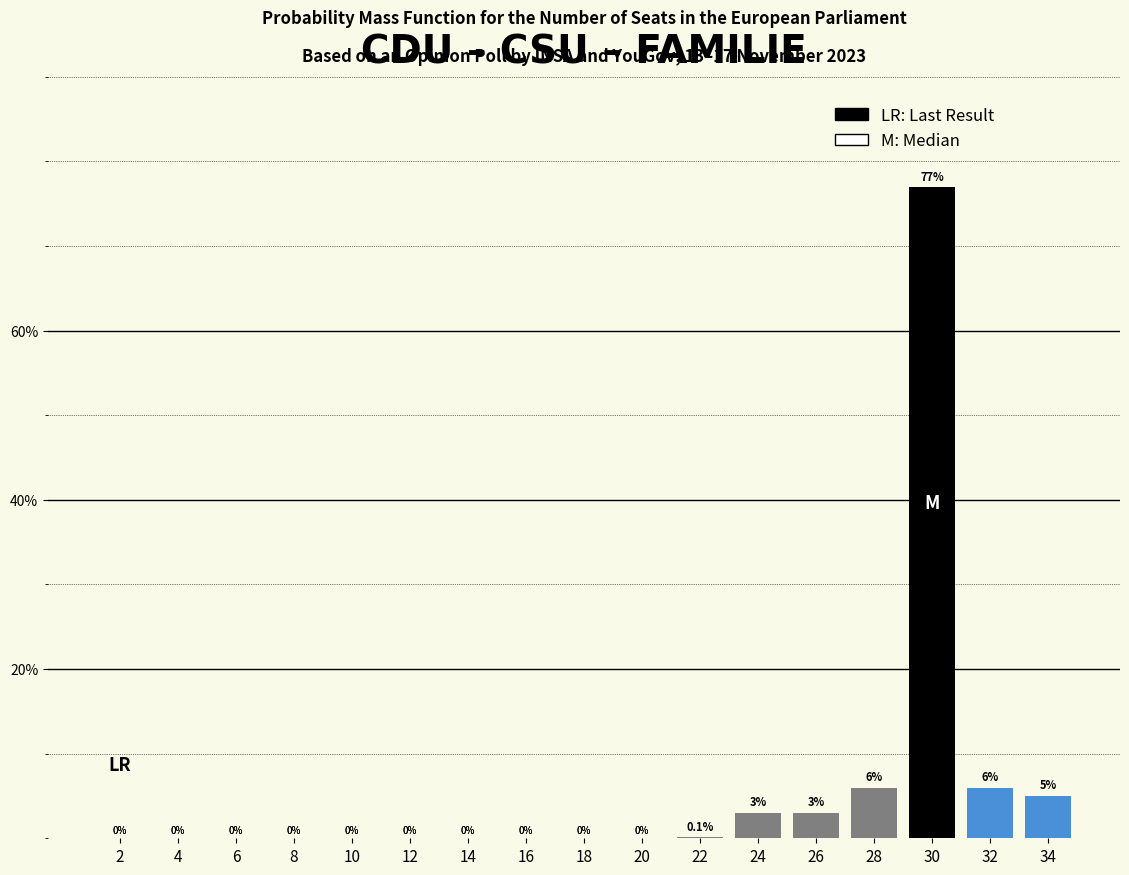

Reading right to left, extract all data points from this chart.

34=5.0	32=6.0	30=76.9	28=6.0	26=3.0	24=3.0	22=0.1	20=0.0	18=0.0	16=0.0	14=0.0	12=0.0	10=0.0	8=0.0	6=0.0	4=0.0	2=0.0